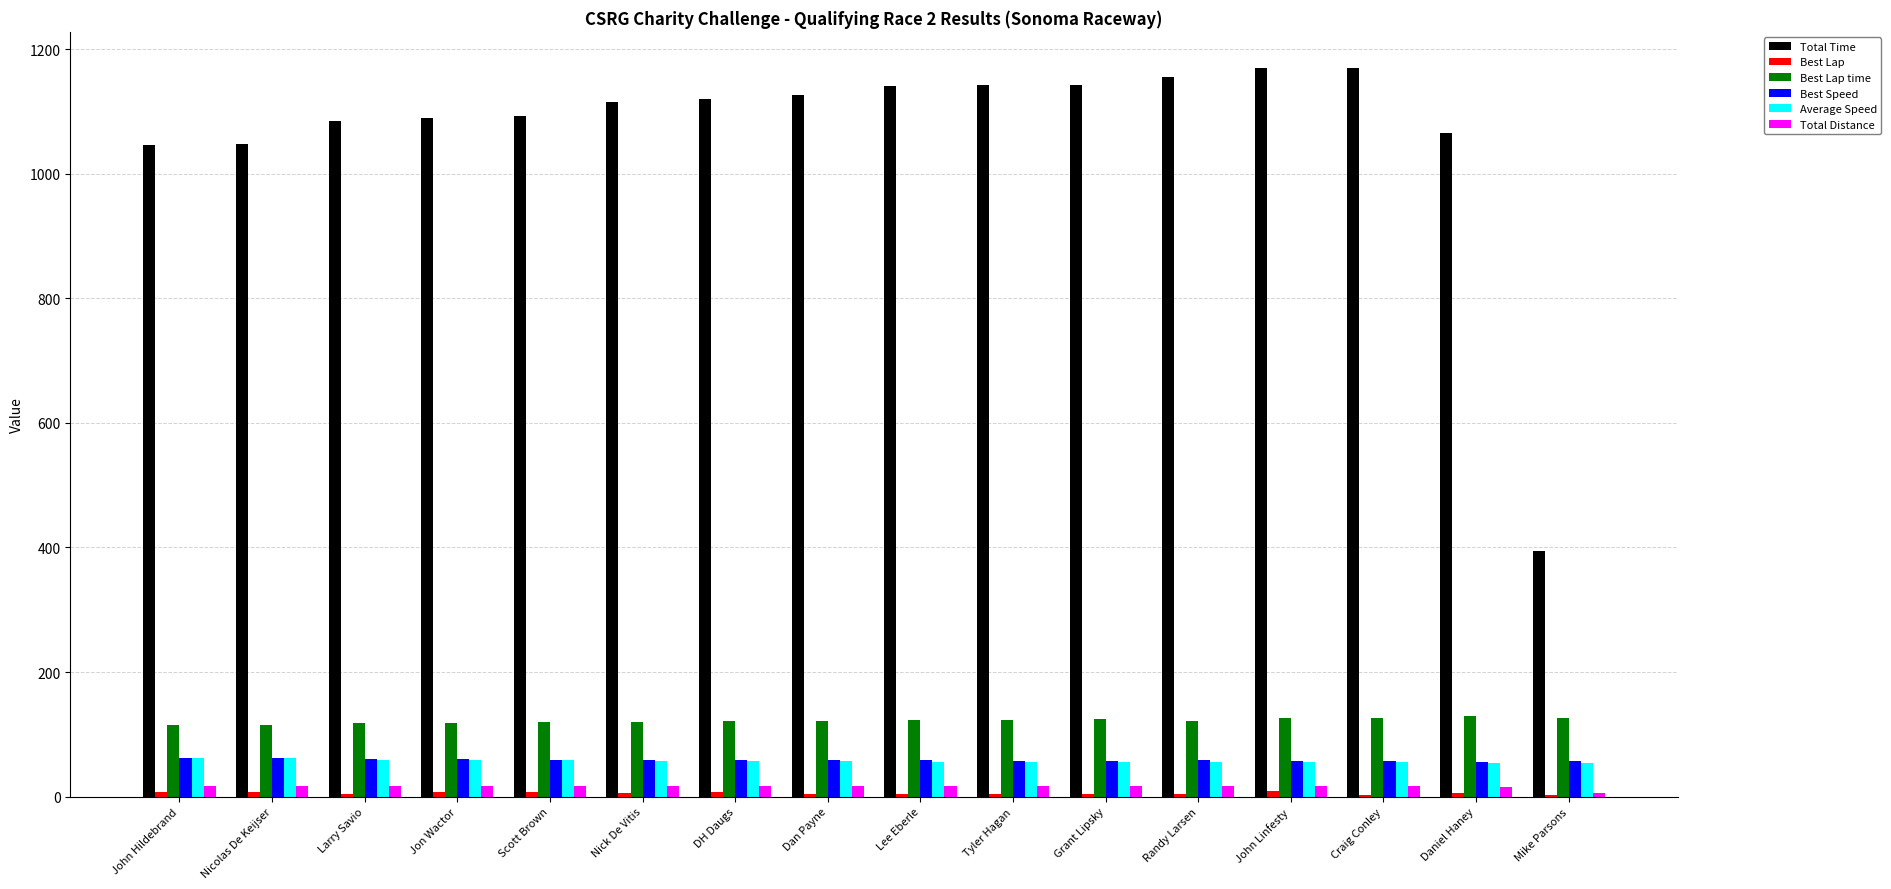

What is the maximum value shown in the chart?

1169.2